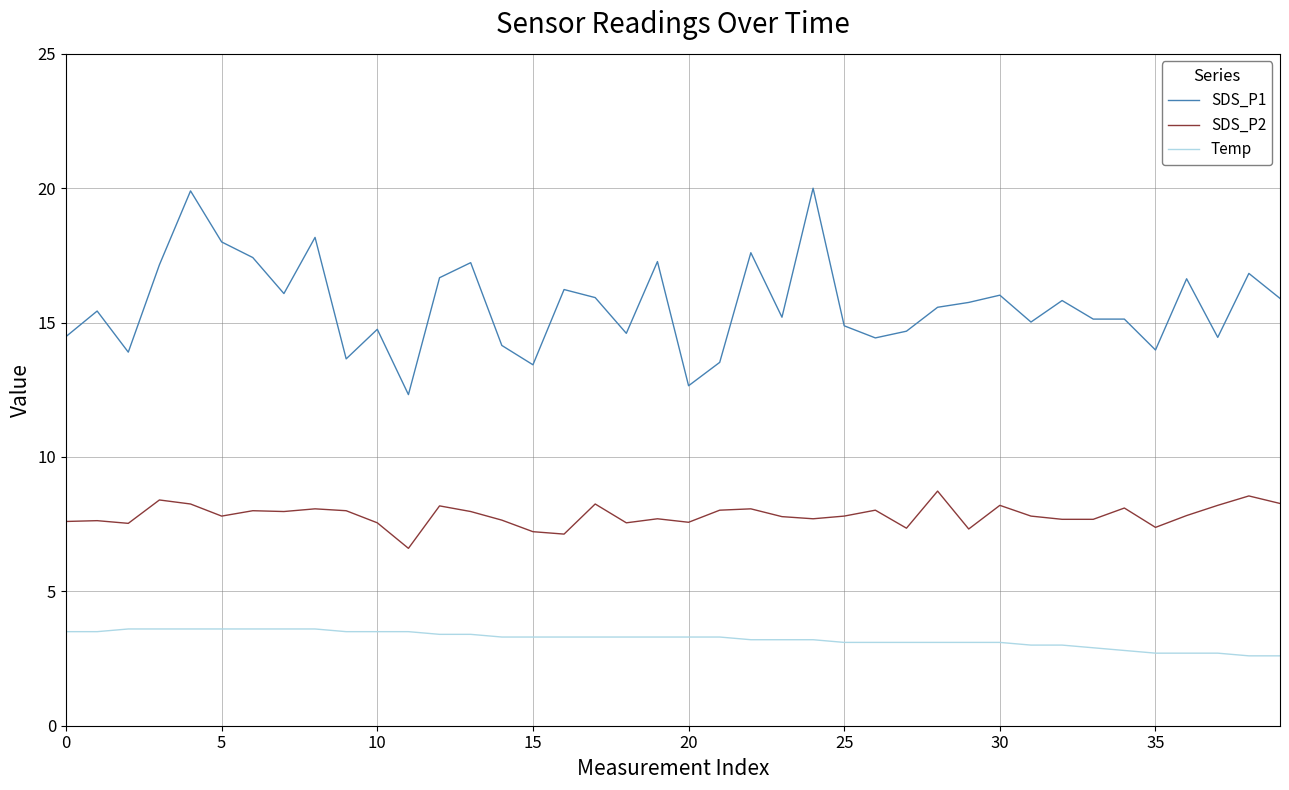

How many lines are shown in the chart?

3